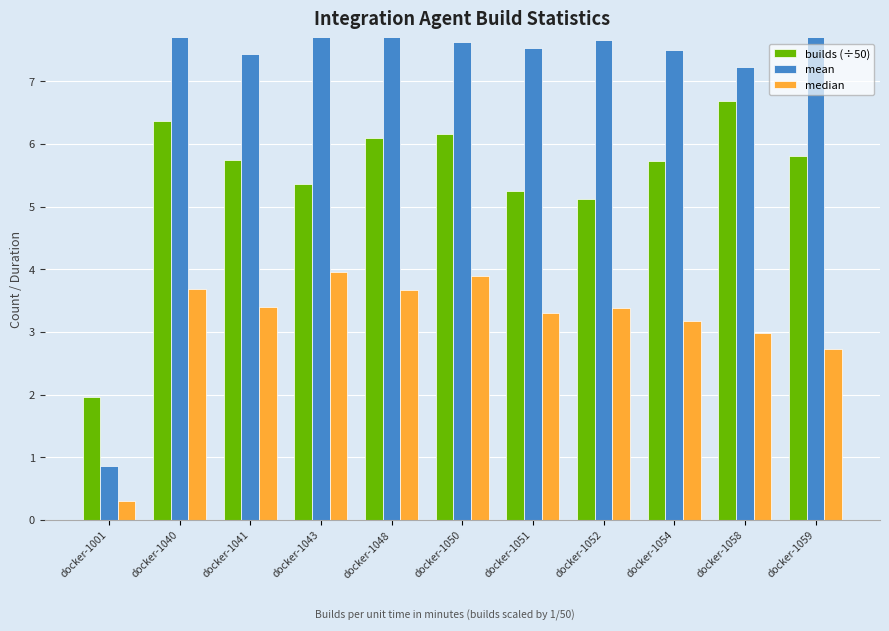

Reading left to right, what are all the values shown in this chart?

builds (÷50): docker-1001=2.0	docker-1040=6.4	docker-1041=5.7	docker-1043=5.4	docker-1048=6.1	docker-1050=6.2	docker-1051=5.2	docker-1052=5.1	docker-1054=5.7	docker-1058=6.7	docker-1059=5.8
mean: docker-1001=0.9	docker-1040=7.7	docker-1041=7.4	docker-1043=9.1	docker-1048=8.3	docker-1050=7.6	docker-1051=7.5	docker-1052=7.6	docker-1054=7.5	docker-1058=7.2	docker-1059=8.2
median: docker-1001=0.3	docker-1040=3.7	docker-1041=3.4	docker-1043=4.0	docker-1048=3.7	docker-1050=3.9	docker-1051=3.3	docker-1052=3.4	docker-1054=3.2	docker-1058=3.0	docker-1059=2.7